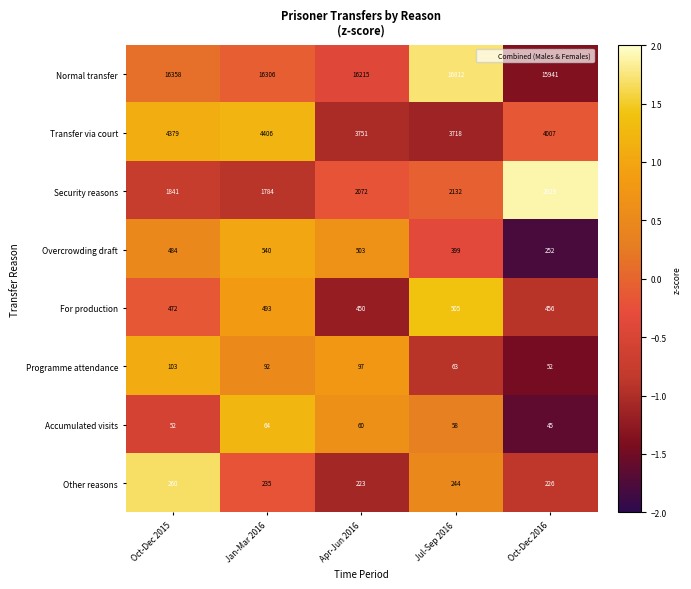

List the series in order of their peak value, highest first.

Normal transfer, Transfer via court, Security reasons, Overcrowding draft, For production, Other reasons, Programme attendance, Accumulated visits